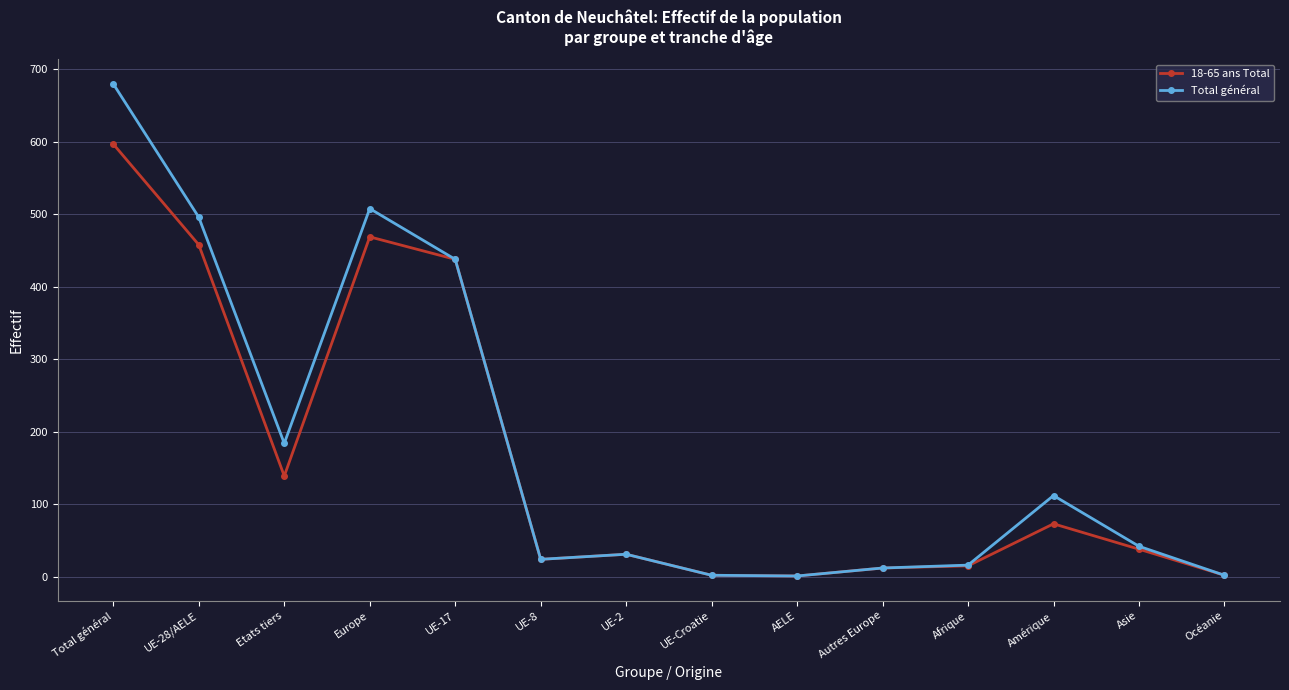

Where is the first local maximum for Total général?

Europe